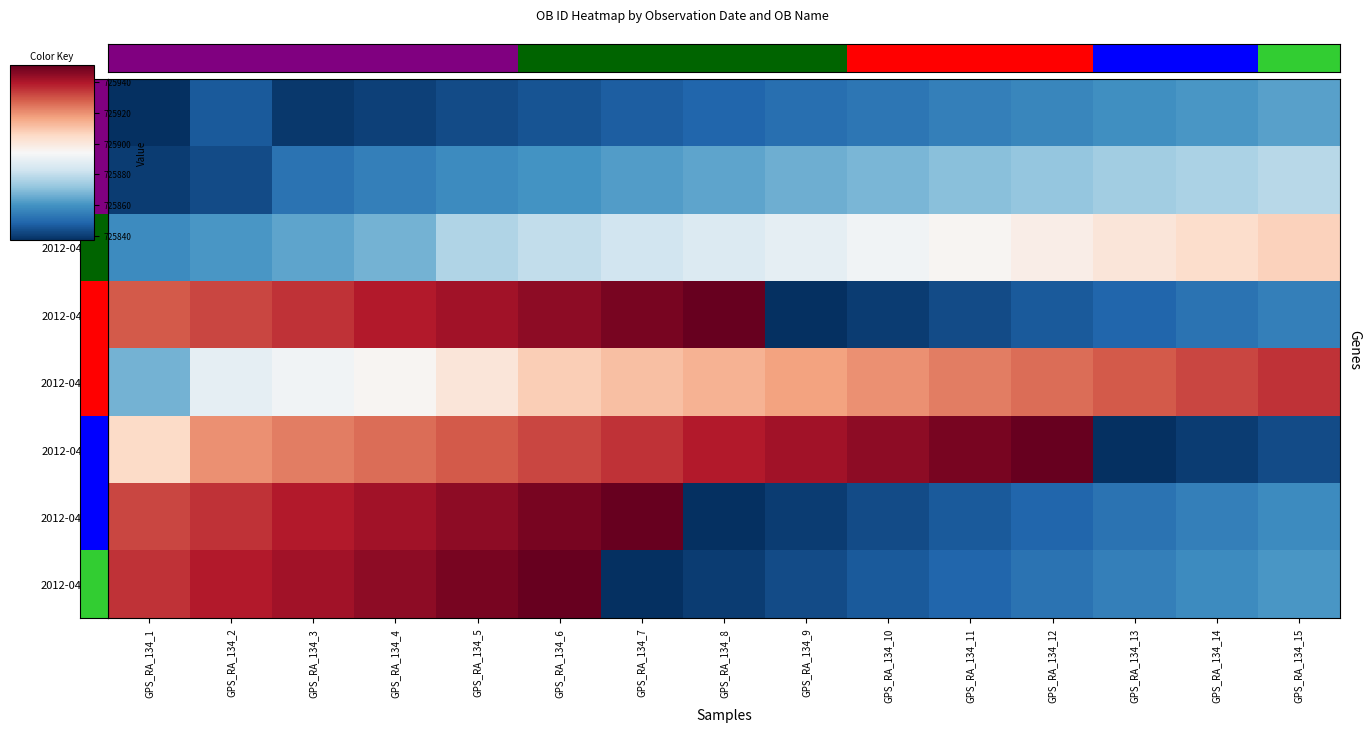

At GPS_RA_134_11, list the series in order from largest to smallest.

2012-04-17, 2012-04-16, 2012-04-07, 2012-04-01, 2012-03, 2012-04-29, 2012-04-27, 2012-04-15